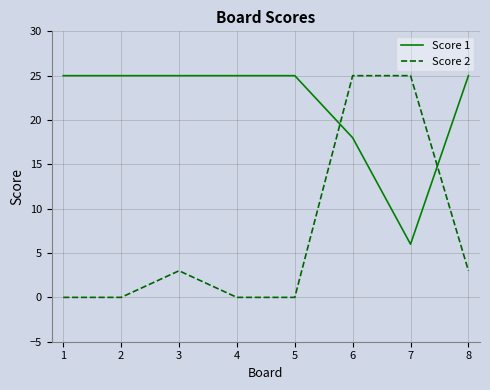

Count the number of data series in this chart.

2